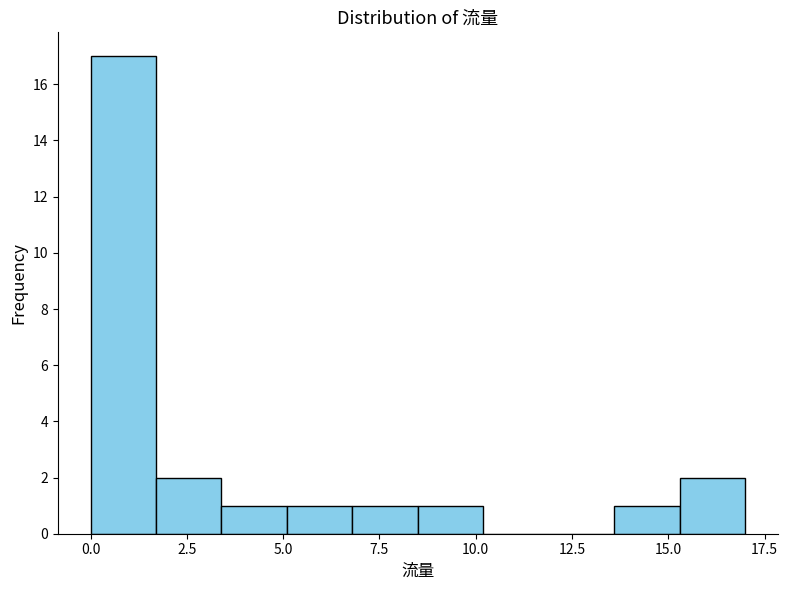

Around what value on the x-axis is the tallest bar? Give the approximate position of its centre, as read against the axis.

1.0